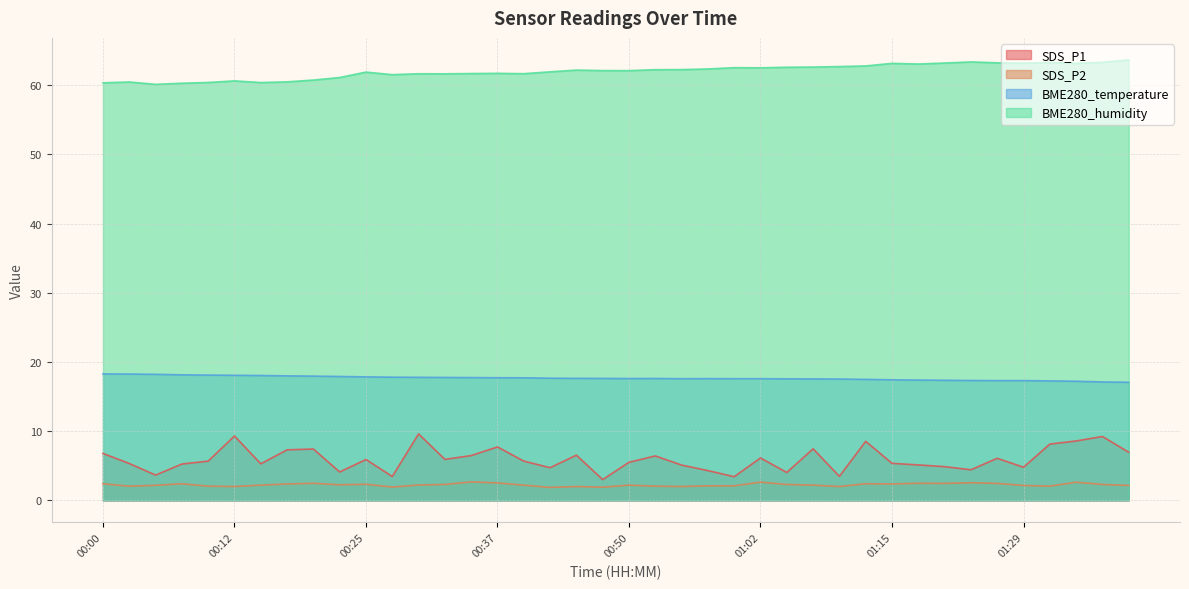

True or false: SDS_P2 and BME280_humidity cross at least once.

False